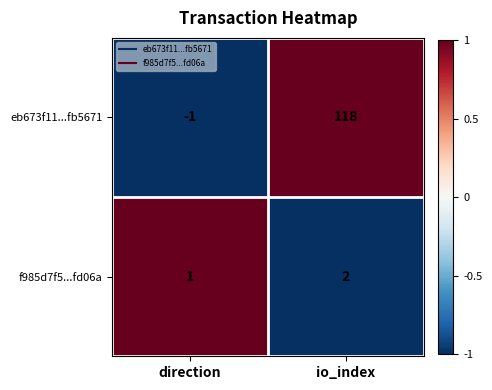

Reading left to right, list all the values displayed in this chart.

eb673f11...fb5671: direction=-1	io_index=118
f985d7f5...fd06a: direction=1	io_index=2